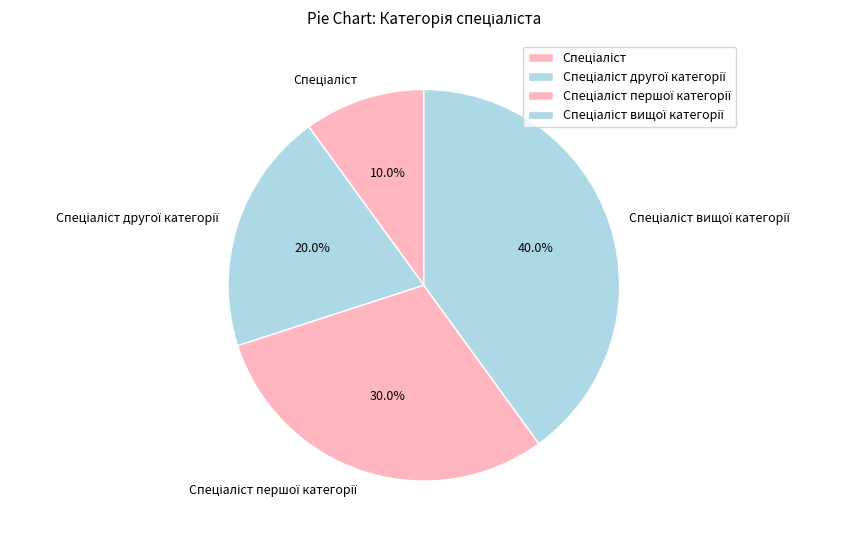

Does any single category account for the majority?

No